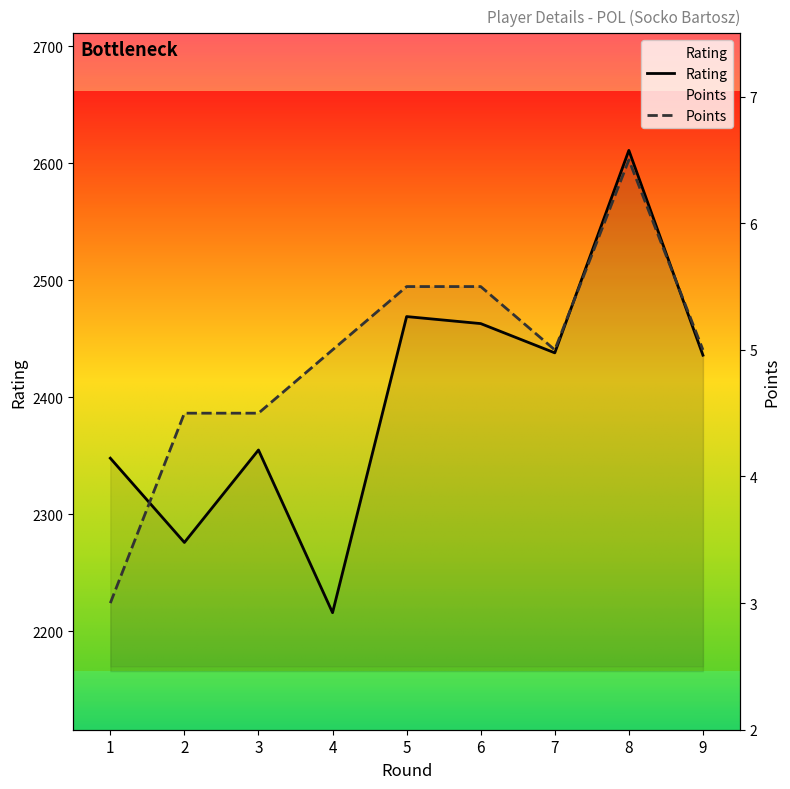

True or false: Points has a value of 5.5 at 5.

True